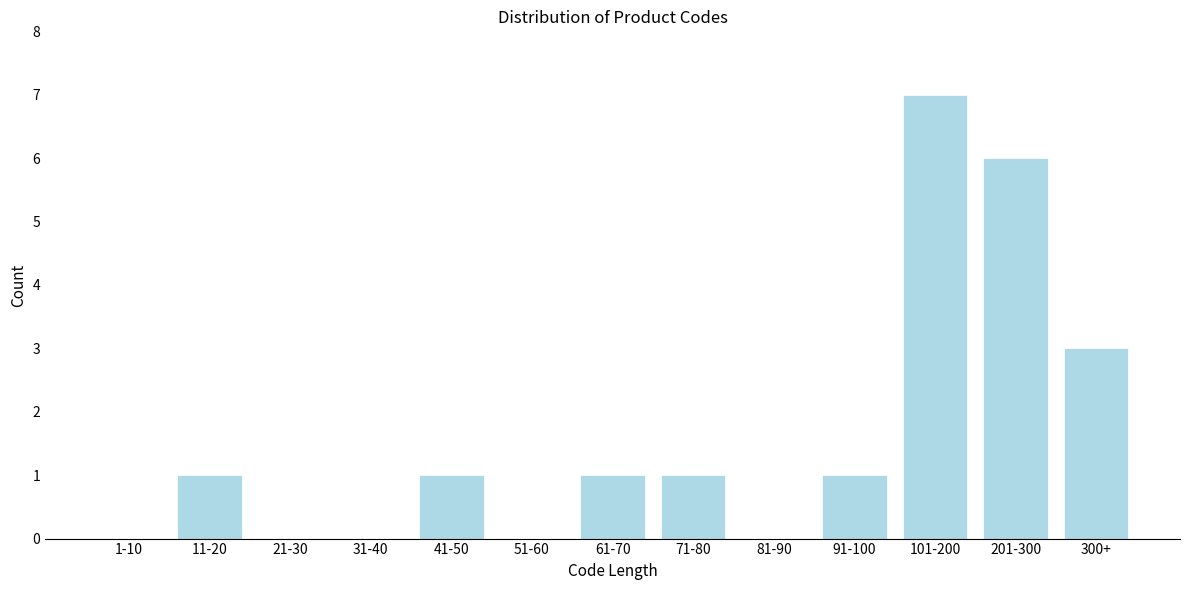

Reading right to left, what are all the values shown in this chart?

300+=3	201-300=6	101-200=7	91-100=1	81-90=0	71-80=1	61-70=1	51-60=0	41-50=1	31-40=0	21-30=0	11-20=1	1-10=0